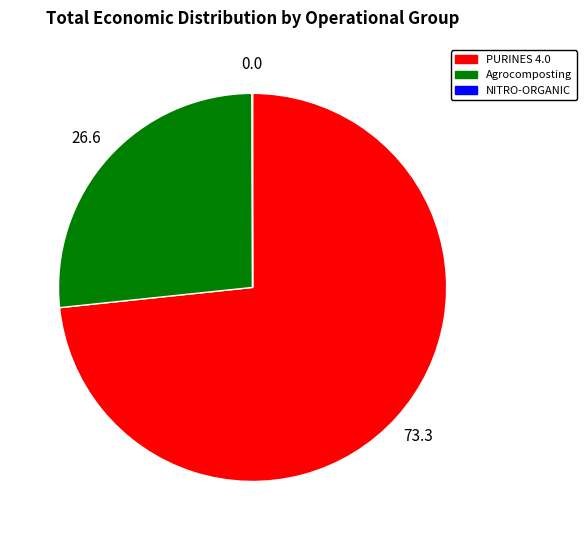

Between PURINES 4.0 and Agrocomposting, which is larger?

PURINES 4.0